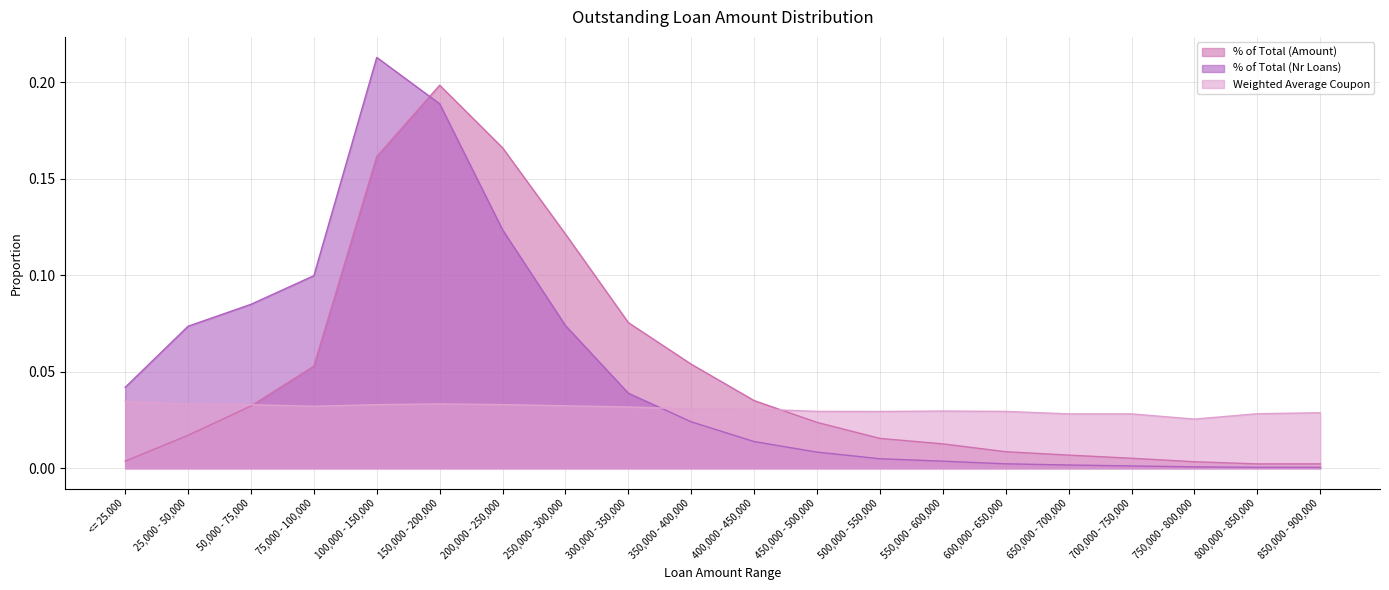

At which label is Weighted Average Coupon closest to 0?

750,000 - 800,000